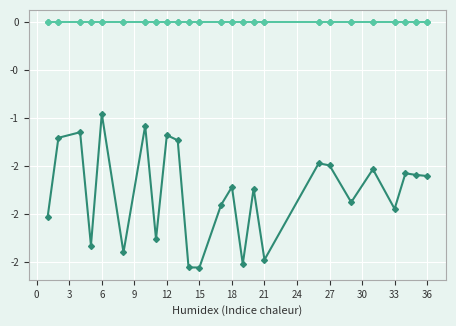

Does the chart have visible grid lines?

Yes